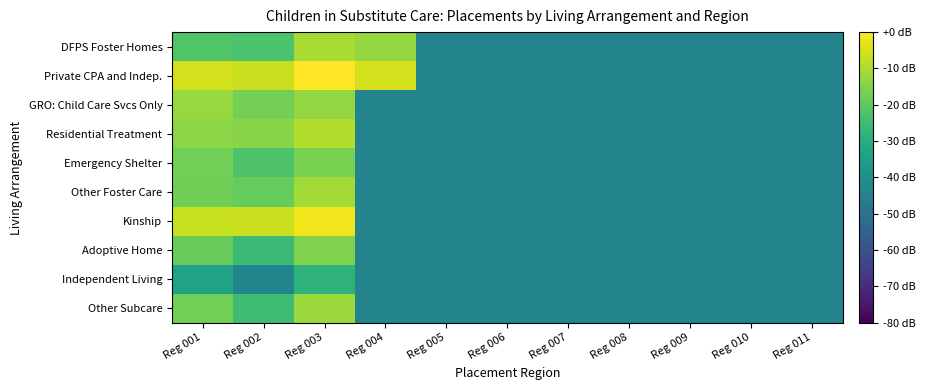

Reading left to right, transcribe all the data shown in this chart.

DFPS Foster Homes: Reg 001=-21.6	Reg 002=-22.7	Reg 003=-10.5	Reg 004=-12.7	Reg 005=-43.9	Reg 006=-43.9	Reg 007=-43.9	Reg 008=-43.9	Reg 009=-43.9	Reg 010=-43.9	Reg 011=-43.9
Private CPA and Indep.: Reg 001=-5.5	Reg 002=-6.3	Reg 003=0.0	Reg 004=-5.5	Reg 005=-43.9	Reg 006=-43.9	Reg 007=-43.9	Reg 008=-43.9	Reg 009=-43.9	Reg 010=-43.9	Reg 011=-43.9
GRO: Child Care Svcs Only: Reg 001=-12.4	Reg 002=-16.7	Reg 003=-12.9	Reg 004=-43.9	Reg 005=-43.9	Reg 006=-43.9	Reg 007=-43.9	Reg 008=-43.9	Reg 009=-43.9	Reg 010=-43.9	Reg 011=-43.9
Residential Treatment: Reg 001=-13.9	Reg 002=-14.3	Reg 003=-9.1	Reg 004=-43.9	Reg 005=-43.9	Reg 006=-43.9	Reg 007=-43.9	Reg 008=-43.9	Reg 009=-43.9	Reg 010=-43.9	Reg 011=-43.9
Emergency Shelter: Reg 001=-17.1	Reg 002=-22.4	Reg 003=-16.0	Reg 004=-43.9	Reg 005=-43.9	Reg 006=-43.9	Reg 007=-43.9	Reg 008=-43.9	Reg 009=-43.9	Reg 010=-43.9	Reg 011=-43.9
Other Foster Care: Reg 001=-17.3	Reg 002=-19.0	Reg 003=-11.2	Reg 004=-43.9	Reg 005=-43.9	Reg 006=-43.9	Reg 007=-43.9	Reg 008=-43.9	Reg 009=-43.9	Reg 010=-43.9	Reg 011=-43.9
Kinship: Reg 001=-6.8	Reg 002=-6.3	Reg 003=-1.6	Reg 004=-43.9	Reg 005=-43.9	Reg 006=-43.9	Reg 007=-43.9	Reg 008=-43.9	Reg 009=-43.9	Reg 010=-43.9	Reg 011=-43.9
Adoptive Home: Reg 001=-18.4	Reg 002=-25.4	Reg 003=-15.6	Reg 004=-43.9	Reg 005=-43.9	Reg 006=-43.9	Reg 007=-43.9	Reg 008=-43.9	Reg 009=-43.9	Reg 010=-43.9	Reg 011=-43.9
Independent Living: Reg 001=-33.9	Reg 002=-43.9	Reg 003=-27.9	Reg 004=-43.9	Reg 005=-43.9	Reg 006=-43.9	Reg 007=-43.9	Reg 008=-43.9	Reg 009=-43.9	Reg 010=-43.9	Reg 011=-43.9
Other Subcare: Reg 001=-17.2	Reg 002=-24.8	Reg 003=-12.0	Reg 004=-43.9	Reg 005=-43.9	Reg 006=-43.9	Reg 007=-43.9	Reg 008=-43.9	Reg 009=-43.9	Reg 010=-43.9	Reg 011=-43.9